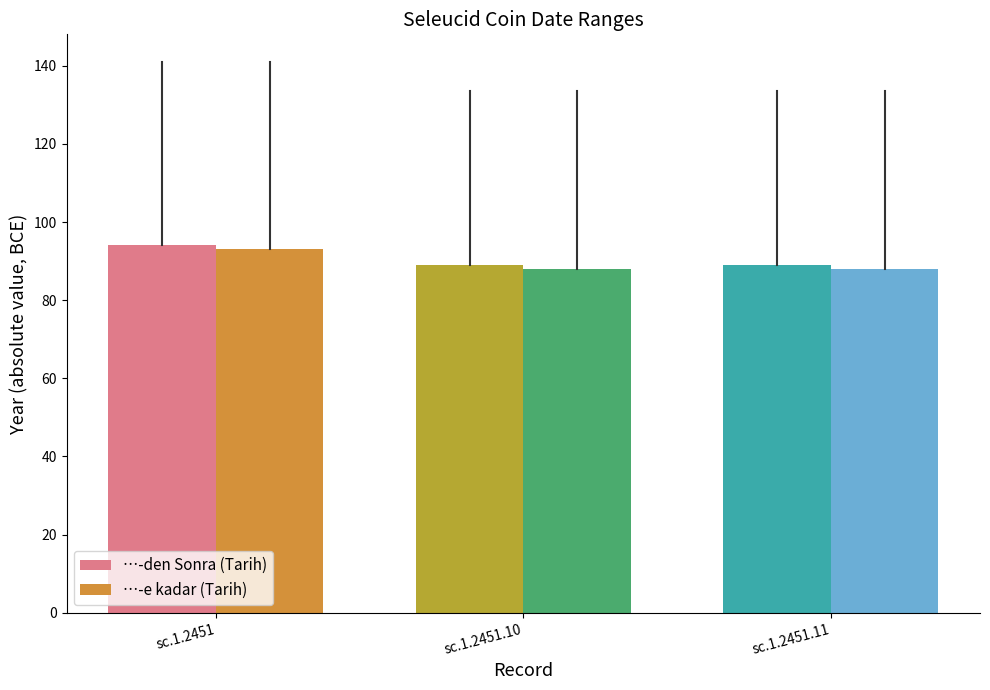

At which category is the sum across all series the highest?

sc.1.2451